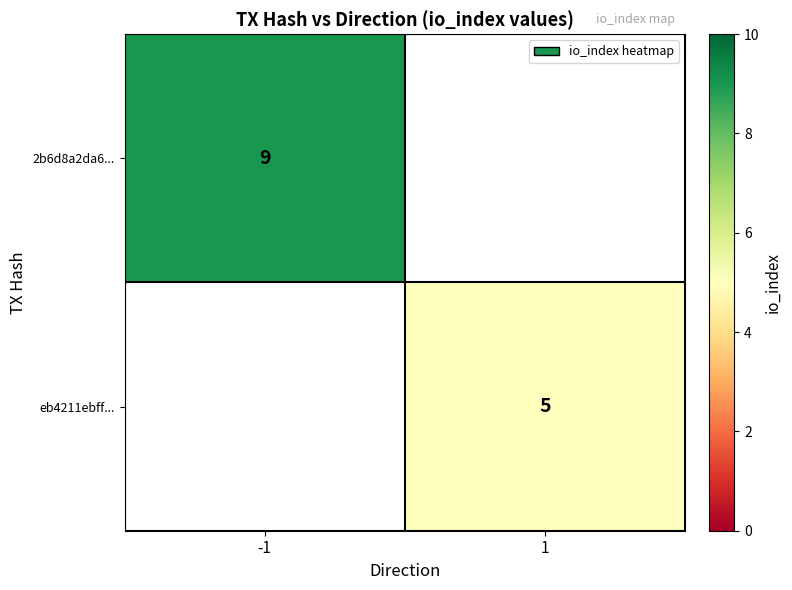

True or false: eb4211ebff... has a value of 1 at 1.

False